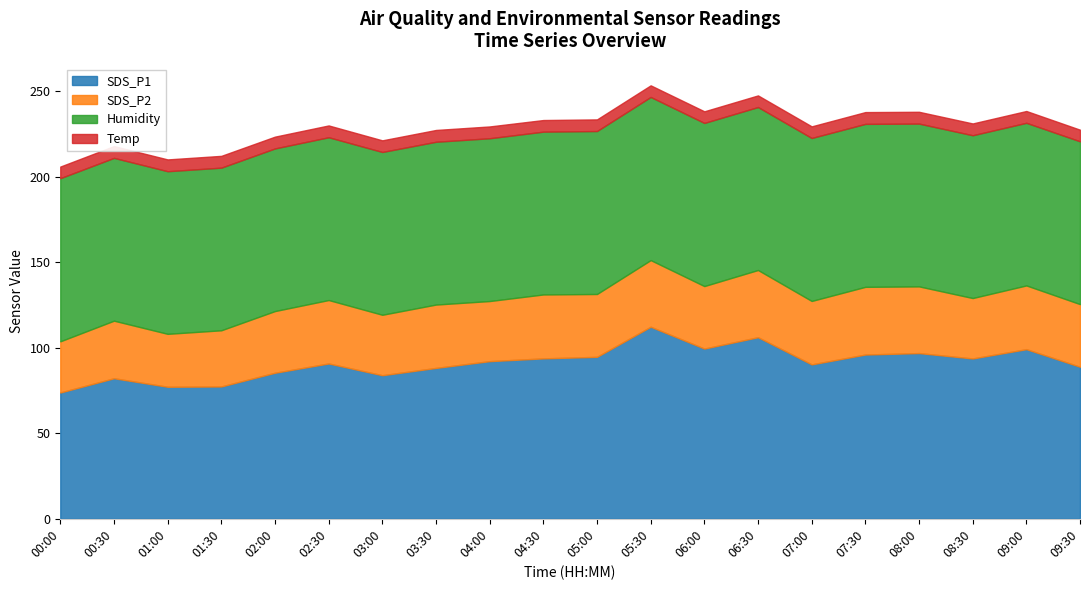

Reading right to left, transcribe all the data shown in this chart.

SDS_P1: 88.9	99.2	93.8	96.9	96.0	90.3	106.2	99.5	112.3	94.7	93.8	92.2	88.2	84.0	90.8	85.4	77.4	77.2	82.2	73.8
SDS_P2: 36.6	37.3	35.3	39.0	39.6	37.1	39.3	36.5	39.0	36.8	37.4	35.1	37.0	35.4	37.1	36.1	32.9	30.9	33.7	29.9
Humidity: 95.2	95.1	95.2	95.2	95.3	95.3	95.3	95.4	95.4	95.3	95.2	95.2	95.2	95.2	95.2	95.1	95.1	95.1	95.2	95.4
Temp: 6.8	6.9	6.9	6.9	6.9	6.8	6.8	6.8	6.8	6.8	6.8	6.9	6.9	6.8	6.9	6.9	6.9	6.9	6.9	6.8